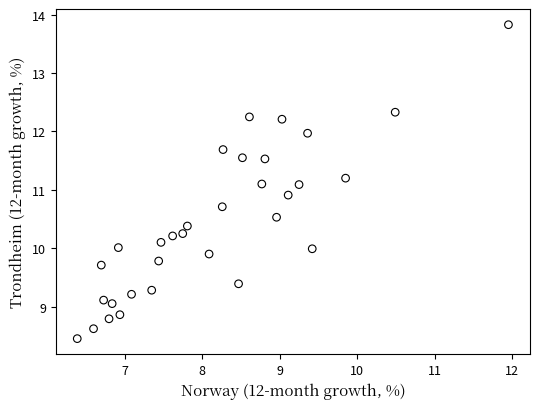

What is the range of X values (max minus min)?

5.6